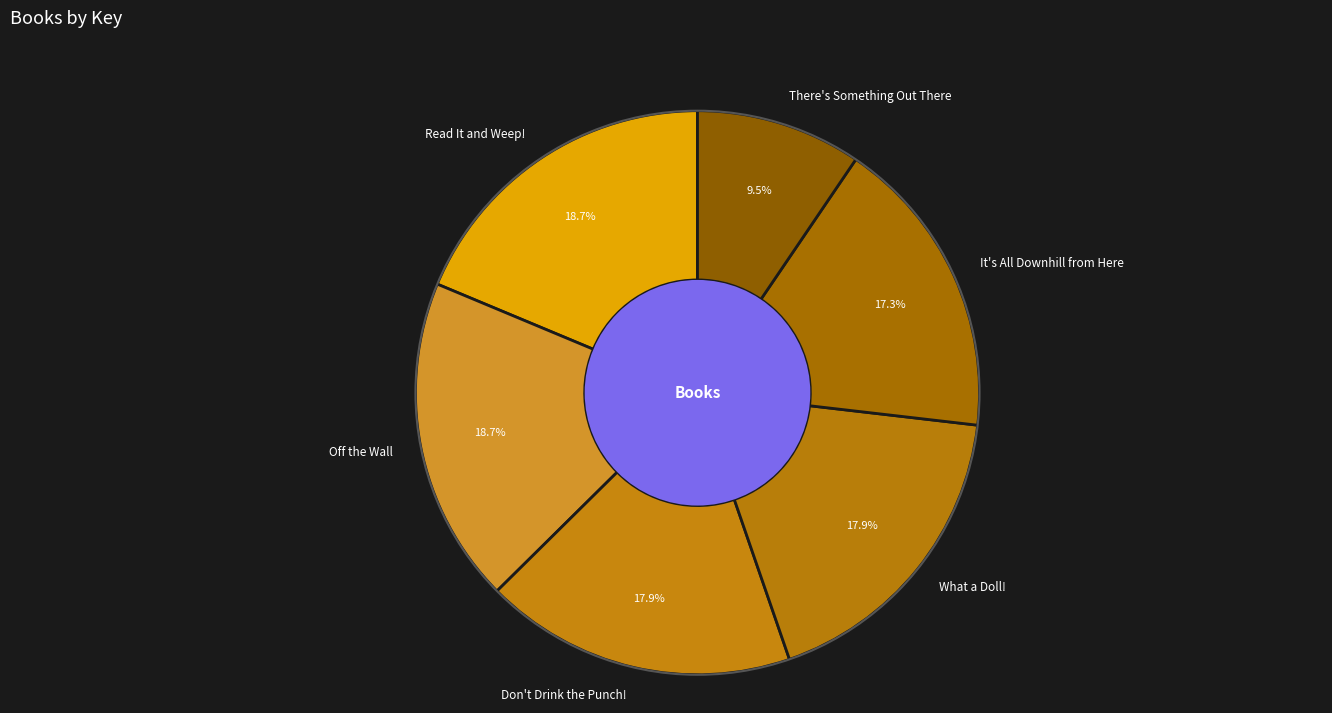

Is There's Something Out There the majority of the pie?

No